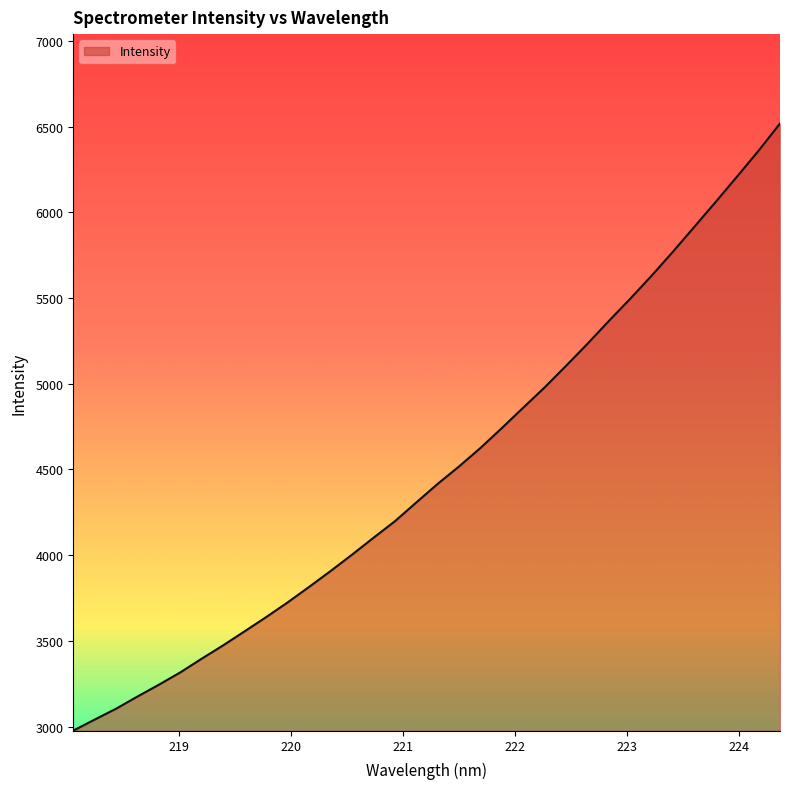

What is the greatest value displayed?

6518.3